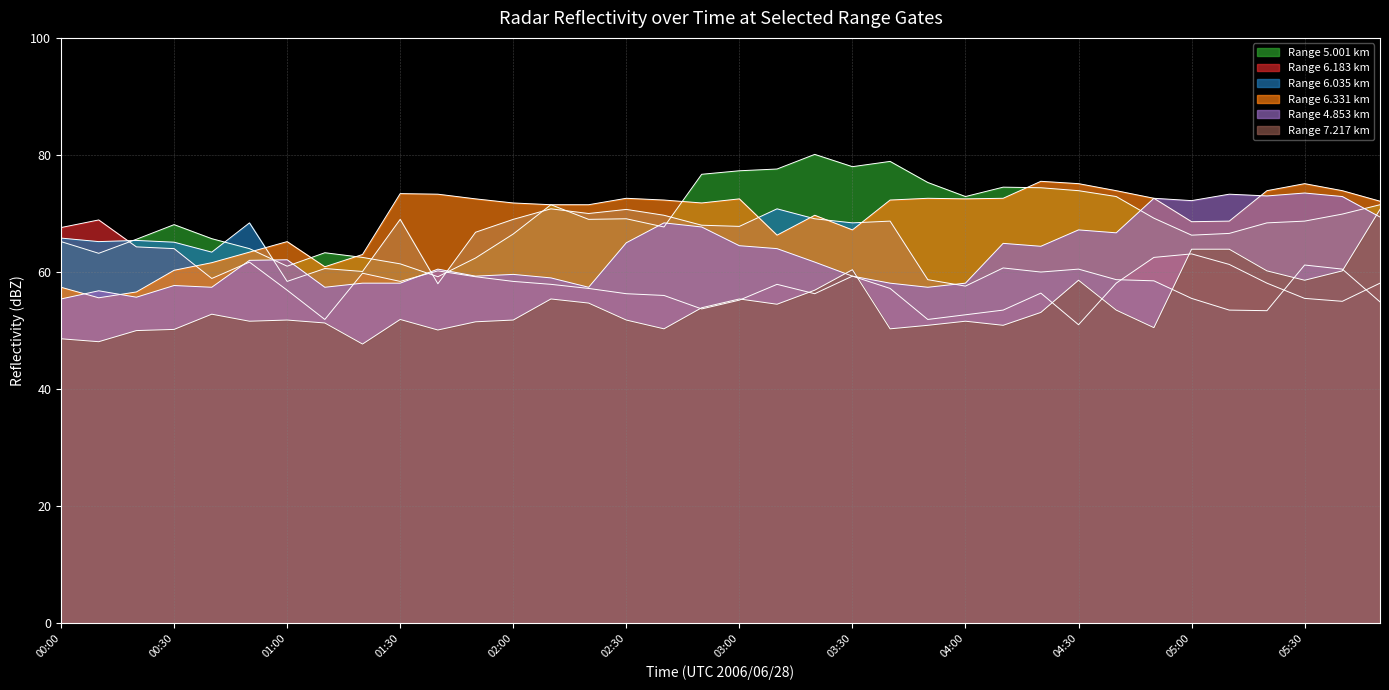

What is the sum of the 7.217 values at 02:10 and 00:10?

103.5